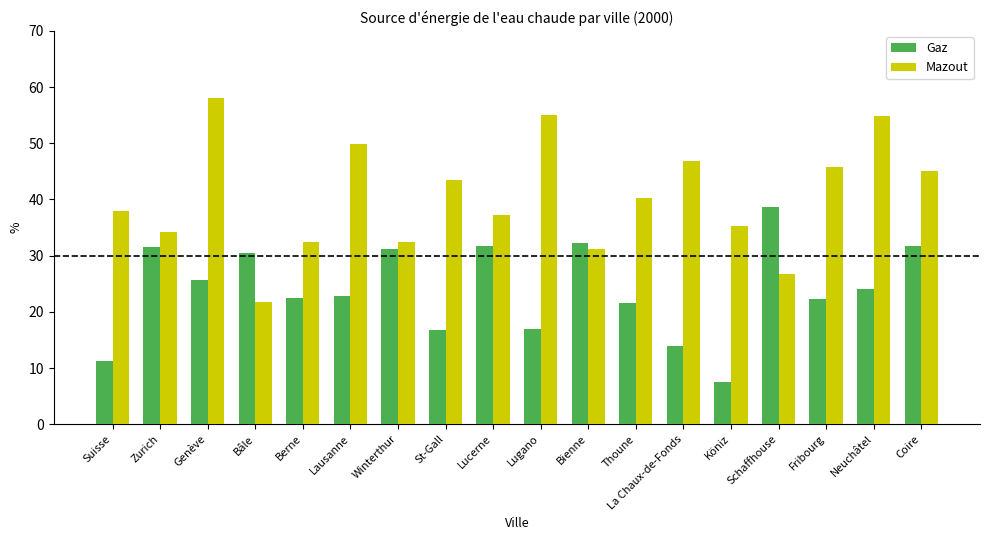

Which series has the largest range (max minus min)?

Mazout